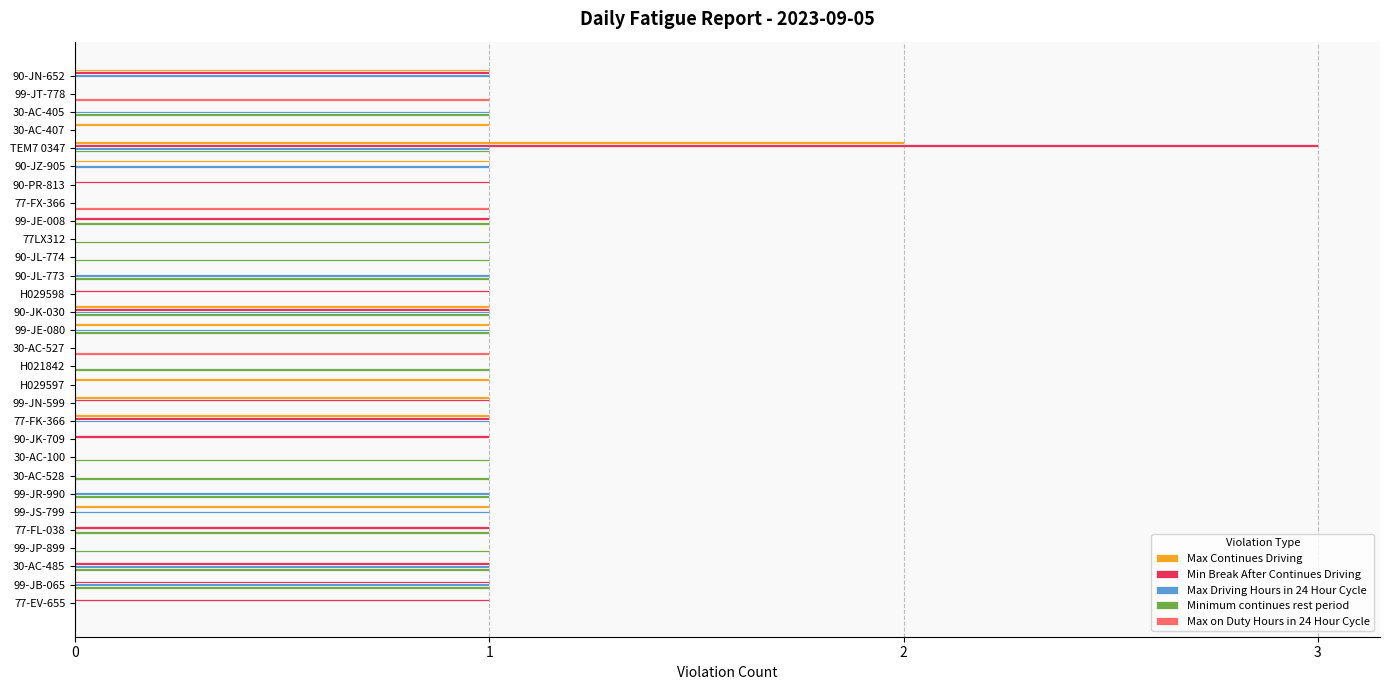

What is the sum of all Max on Duty Hours in 24 Hour Cycle values?

3